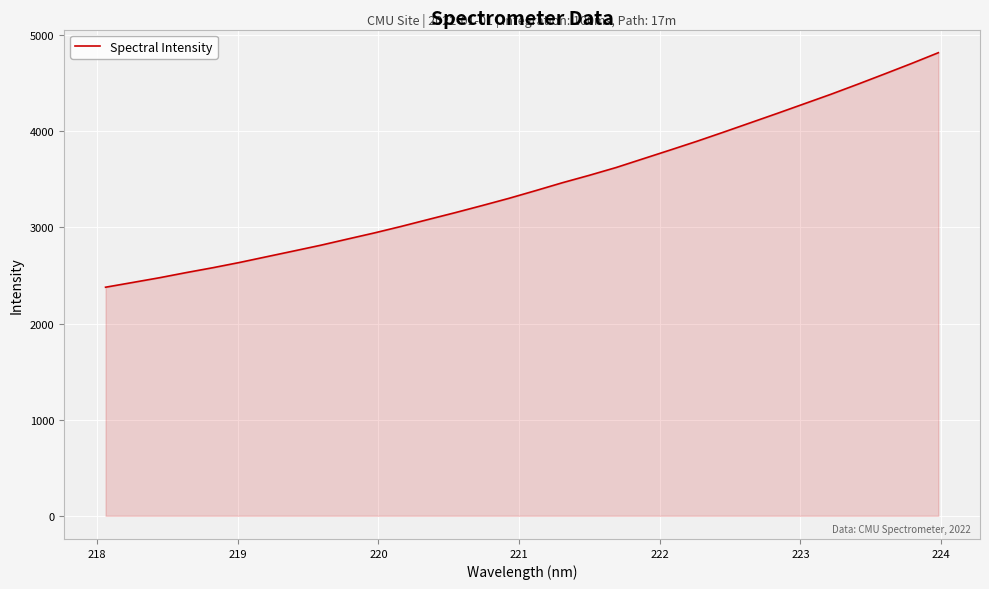

What is the minimum value shown in the chart?

2378.4